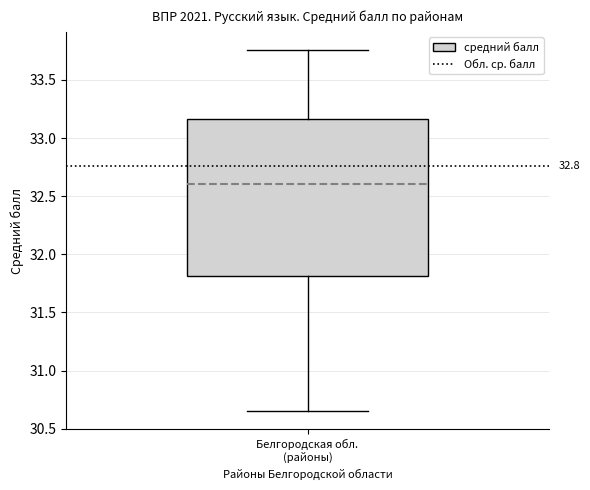

Read this box plot against the y-axis: the position of the median line, the range covered by the box, and the ends of both whiskers. The values are not printed on the chart, so give them approximately, as read against the axis.

median 32.60, box 31.80 to 33.15, whiskers 30.65 to 33.75